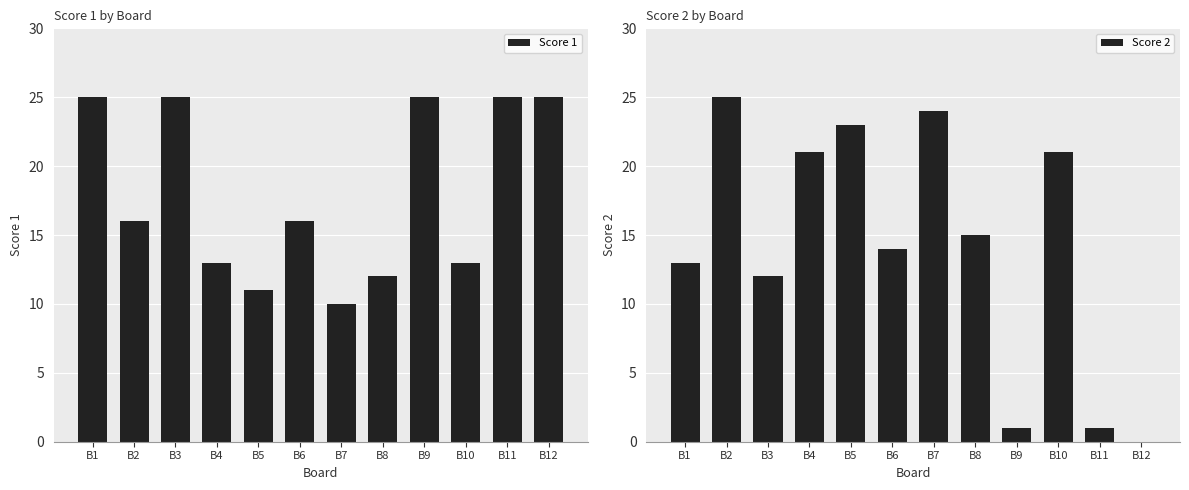

What is the difference between the maximum and minimum values in the Score 1 series?

15